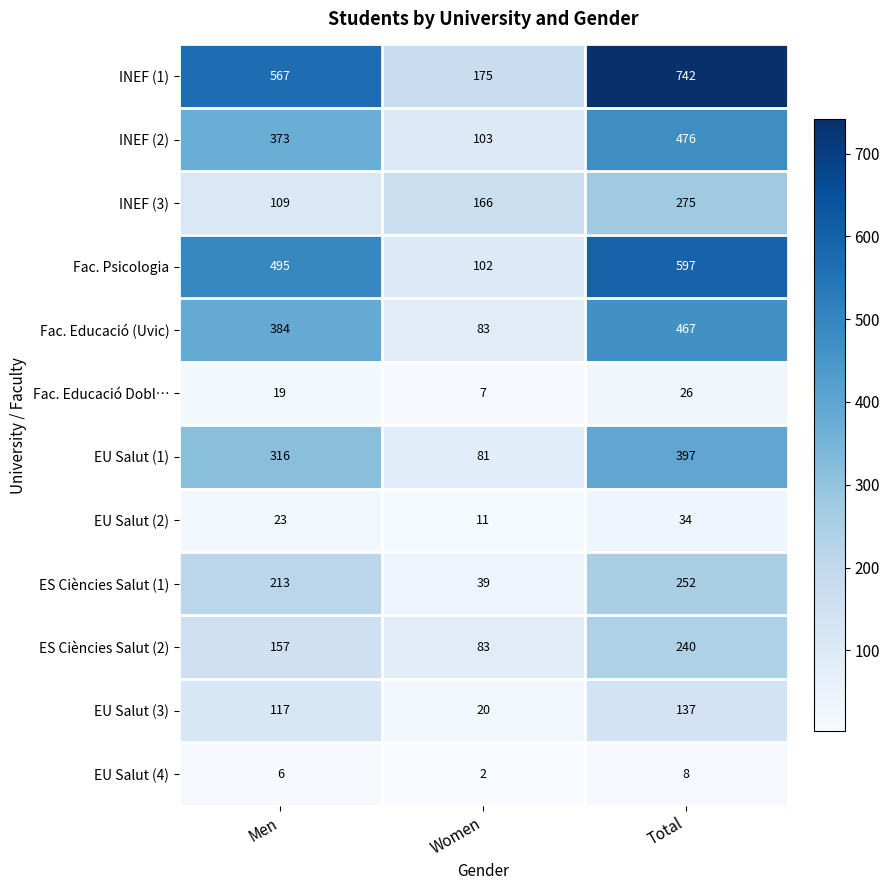

What is the maximum value shown in the chart?

742